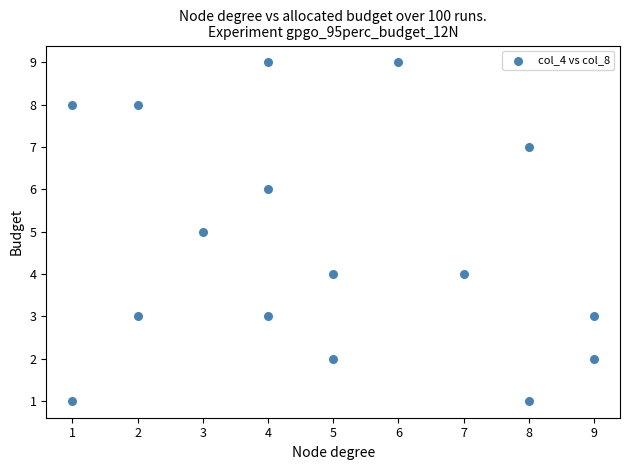

What is the range of X values (max minus min)?

8